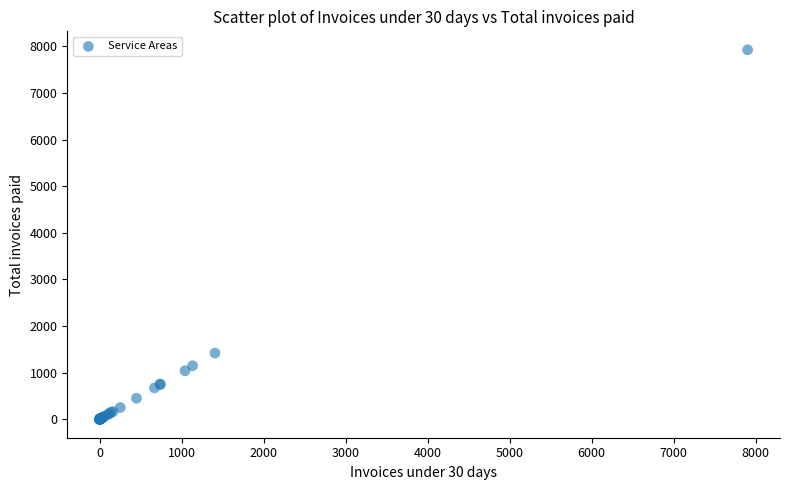

What Y value in the scatter plot is closest to 3963?

1420